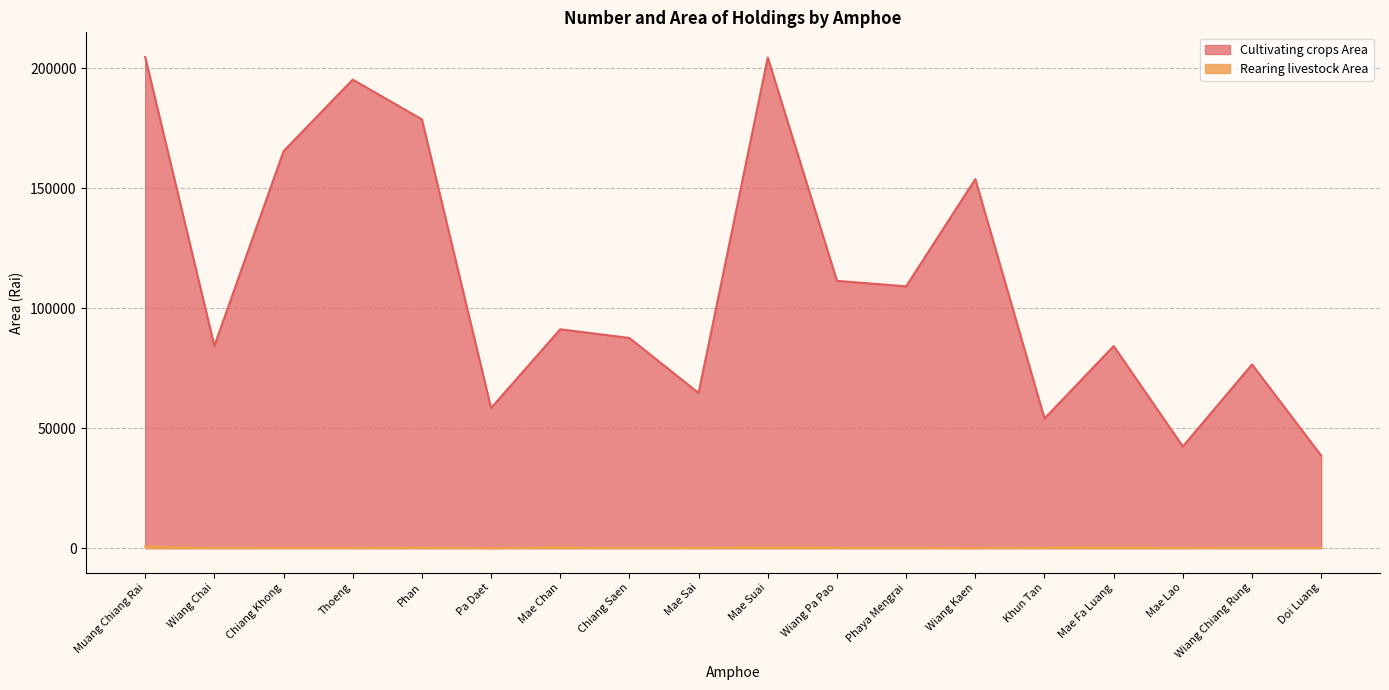

Reading left to right, list all the values displayed in this chart.

Cultivating crops Area: 204696	84239	165371	195232	178675	58365	91188	87559	64647	204418	111375	109089	153763	53989	84205	42340	76540	38519
Rearing livestock Area: 719	125	158	151	323	16	396	104	232	420	294	127	41	274	473	177	119	127